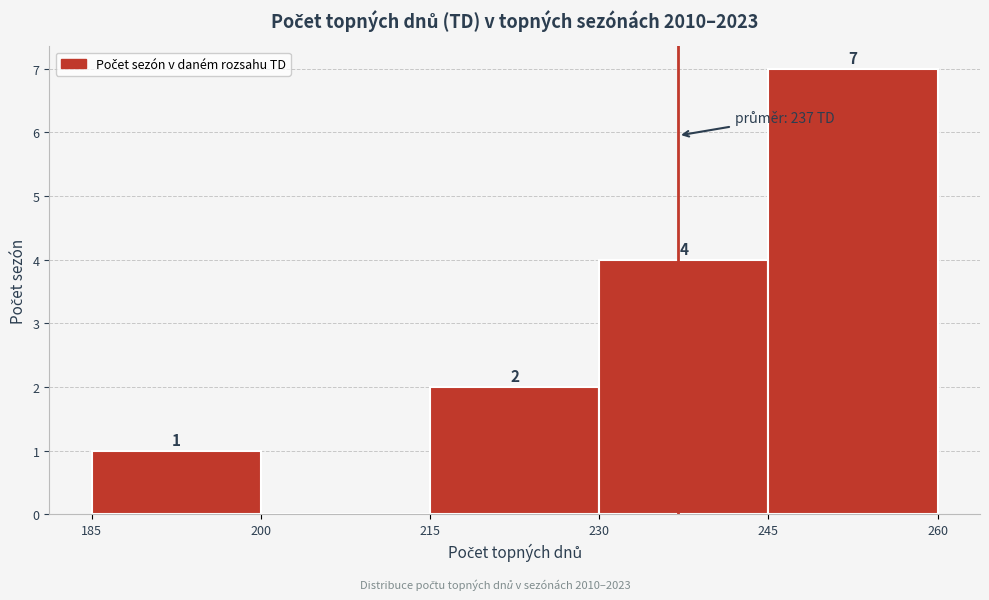

Over which range of the x-axis is the bar tallest?

245 to 260